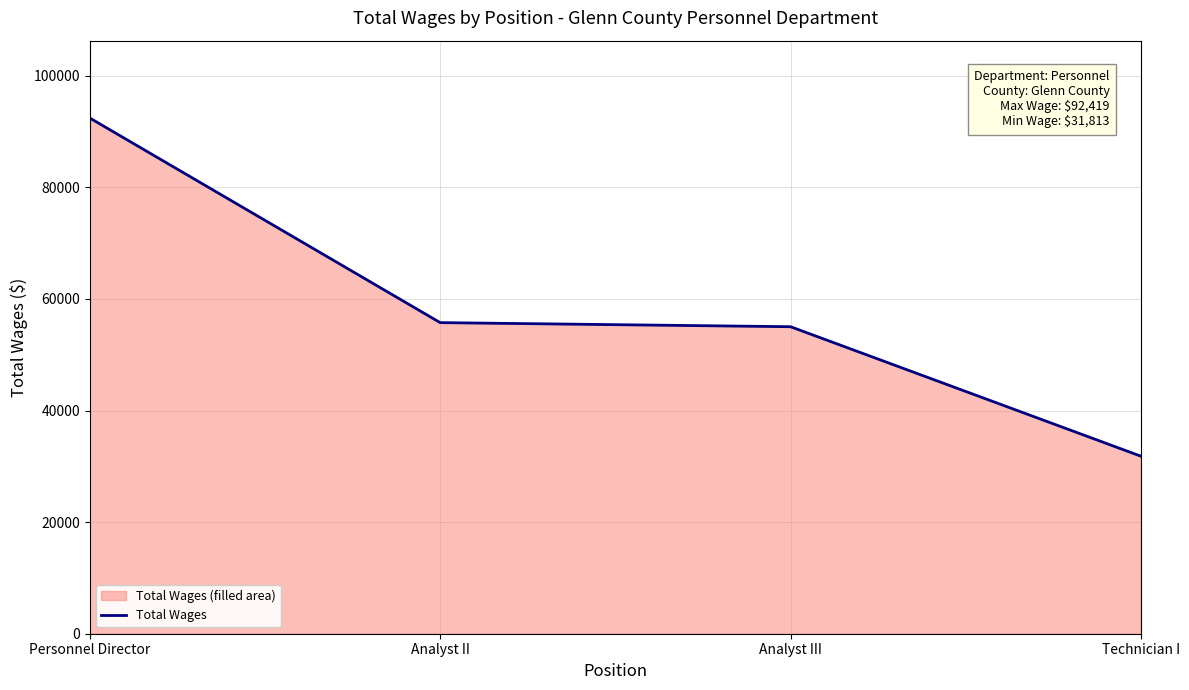

What is the sum of all values?

235002